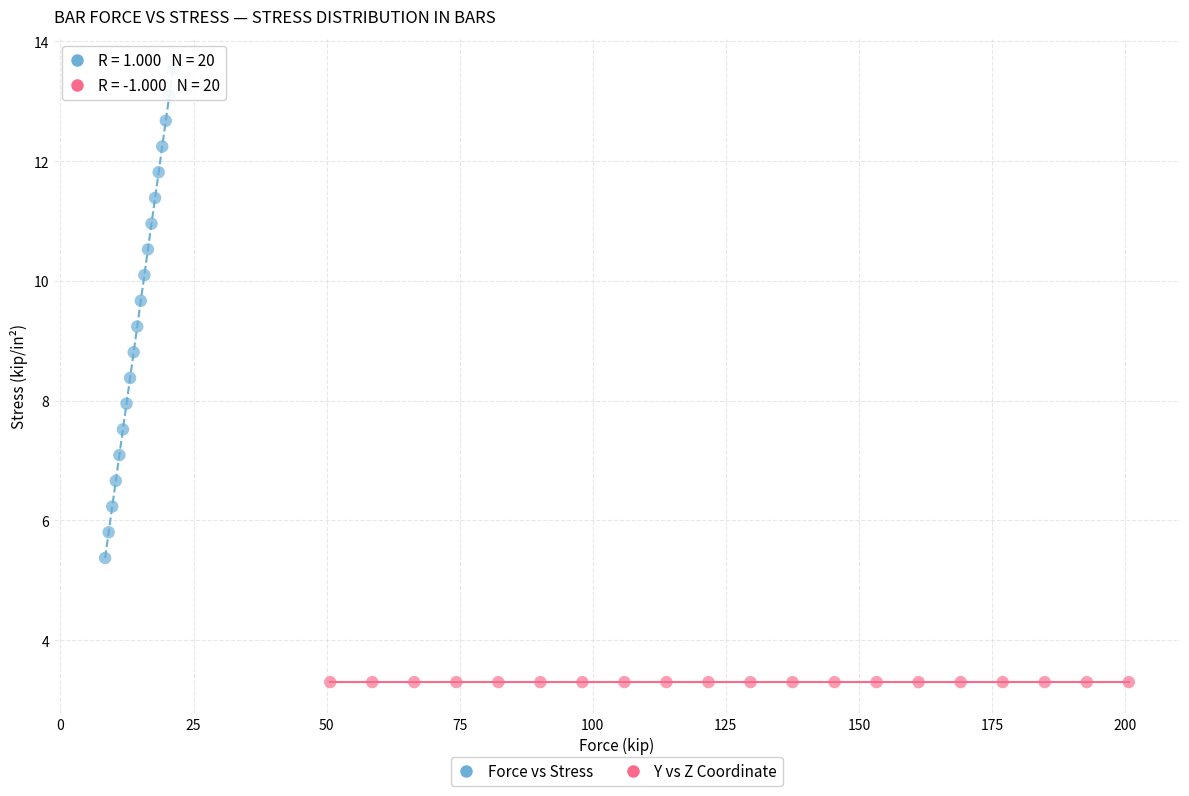

Which series reaches the maximum Y coordinate?

Force vs Stress